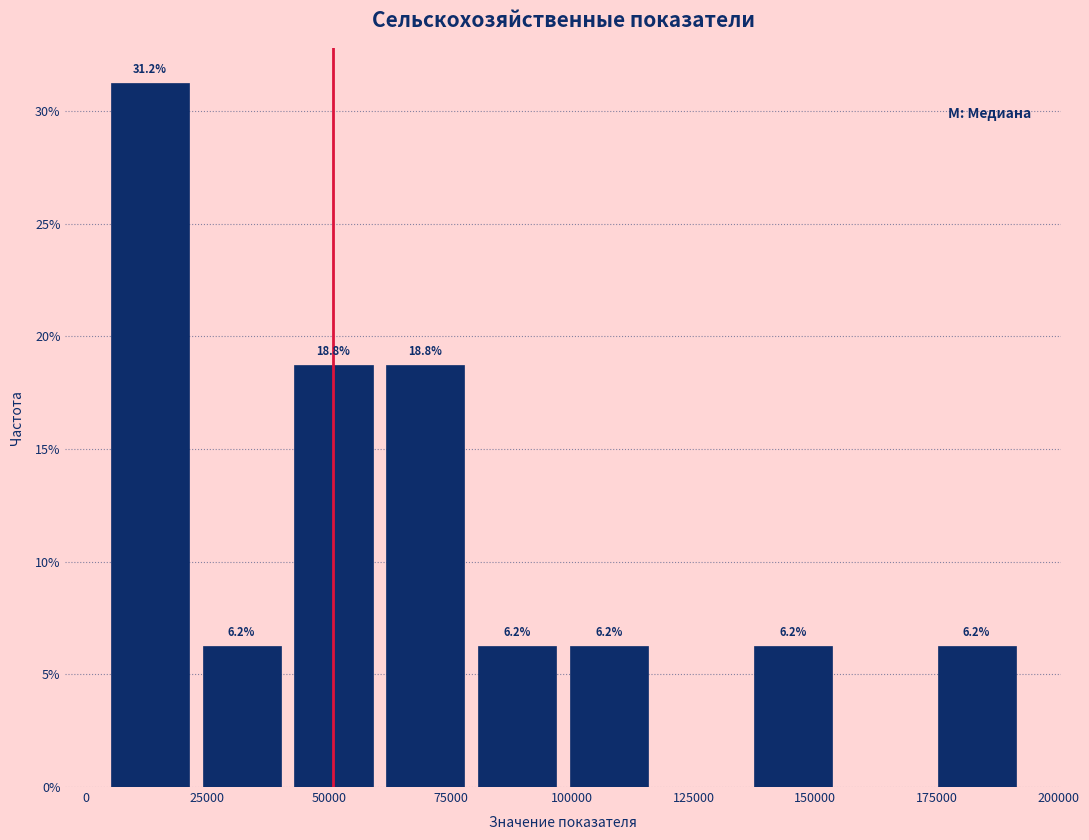

Around what value on the x-axis is the tallest bar? Give the approximate position of its centre, as read against the axis.

15000